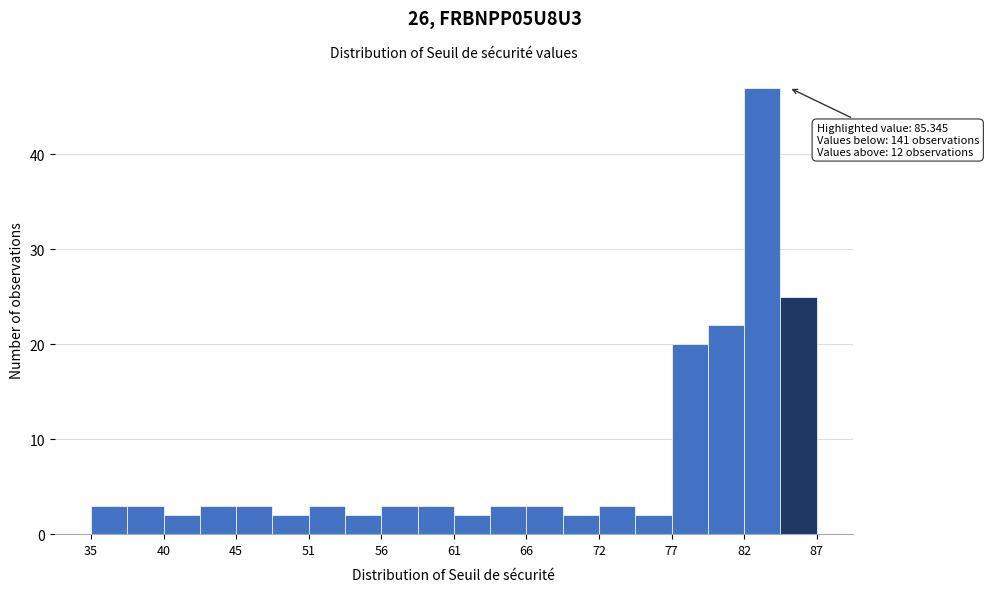

Read against the x-axis, roughly where is the centre of the tallest bar?

83